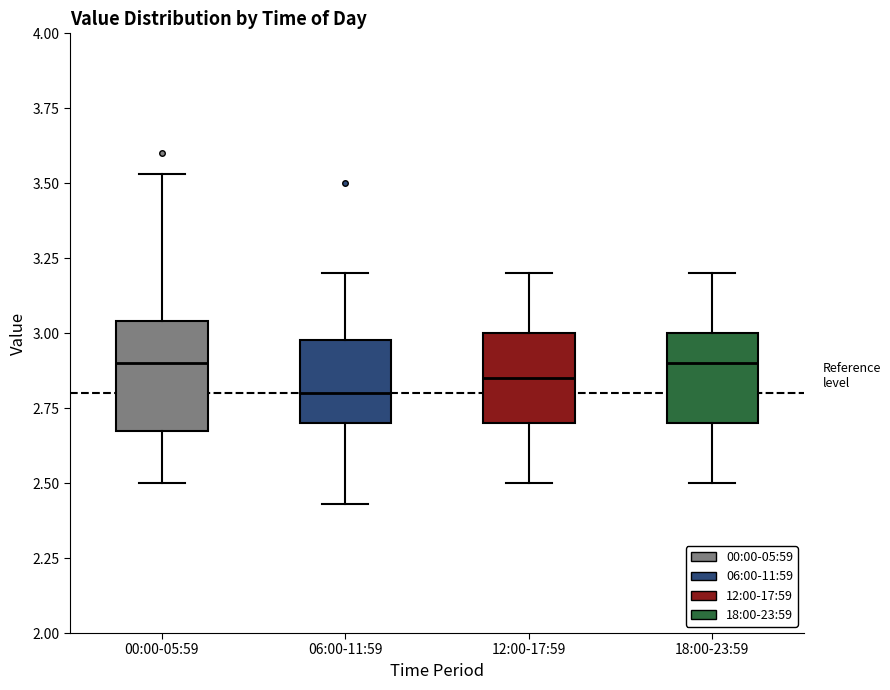

Where does the upper whisker of the box for 06:00-11:59 end on the y-axis? The values are not printed on the chart, so give them approximately, as read against the axis.

3.20